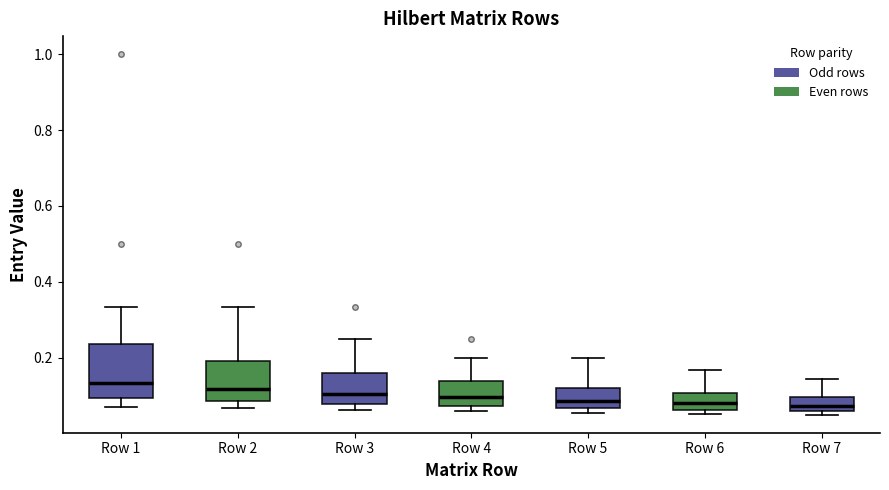

Reading left to right, read every box against the y-axis: the position of its median line, the range the box covers, and the ends of its whiskers. The values are not printed on the chart, so give them approximately, as read against the axis.

Row 1: median 0.14, box 0.10 to 0.24, whiskers 0.08 to 0.34
Row 2: median 0.12, box 0.08 to 0.20, whiskers 0.06 to 0.34
Row 3: median 0.10, box 0.08 to 0.16, whiskers 0.06 to 0.26
Row 4: median 0.10, box 0.08 to 0.14, whiskers 0.06 to 0.20
Row 5: median 0.08, box 0.06 to 0.12, whiskers 0.06 (just below the box's lower edge) to 0.20
Row 6: median 0.08, box 0.06 to 0.10, whiskers 0.06 (just below the box's lower edge) to 0.16
Row 7: median 0.08, box 0.06 to 0.10, whiskers 0.06 (just below the box's lower edge) to 0.14